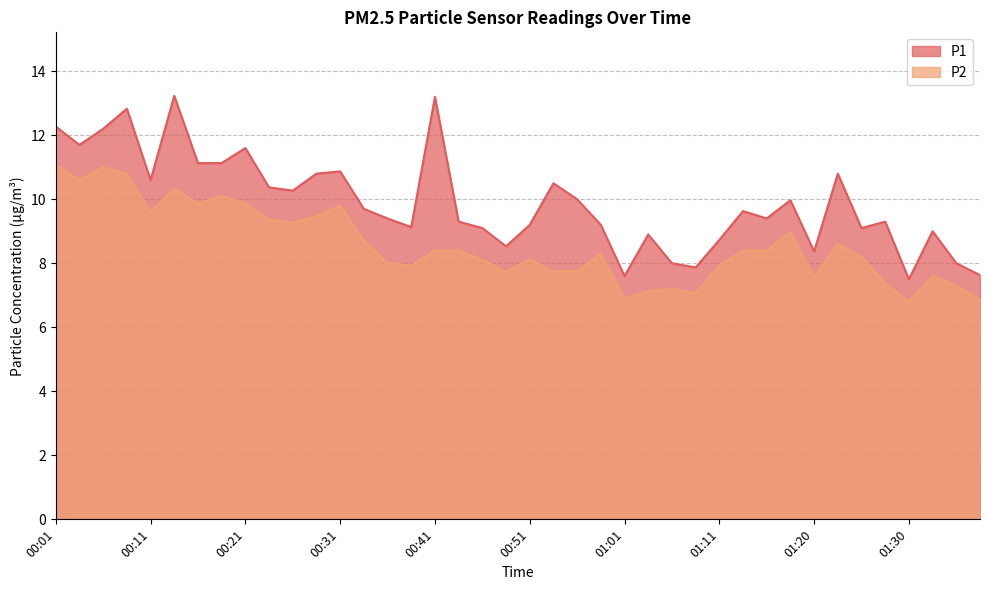

Which has a higher value, 01:06 or 00:43?

00:43